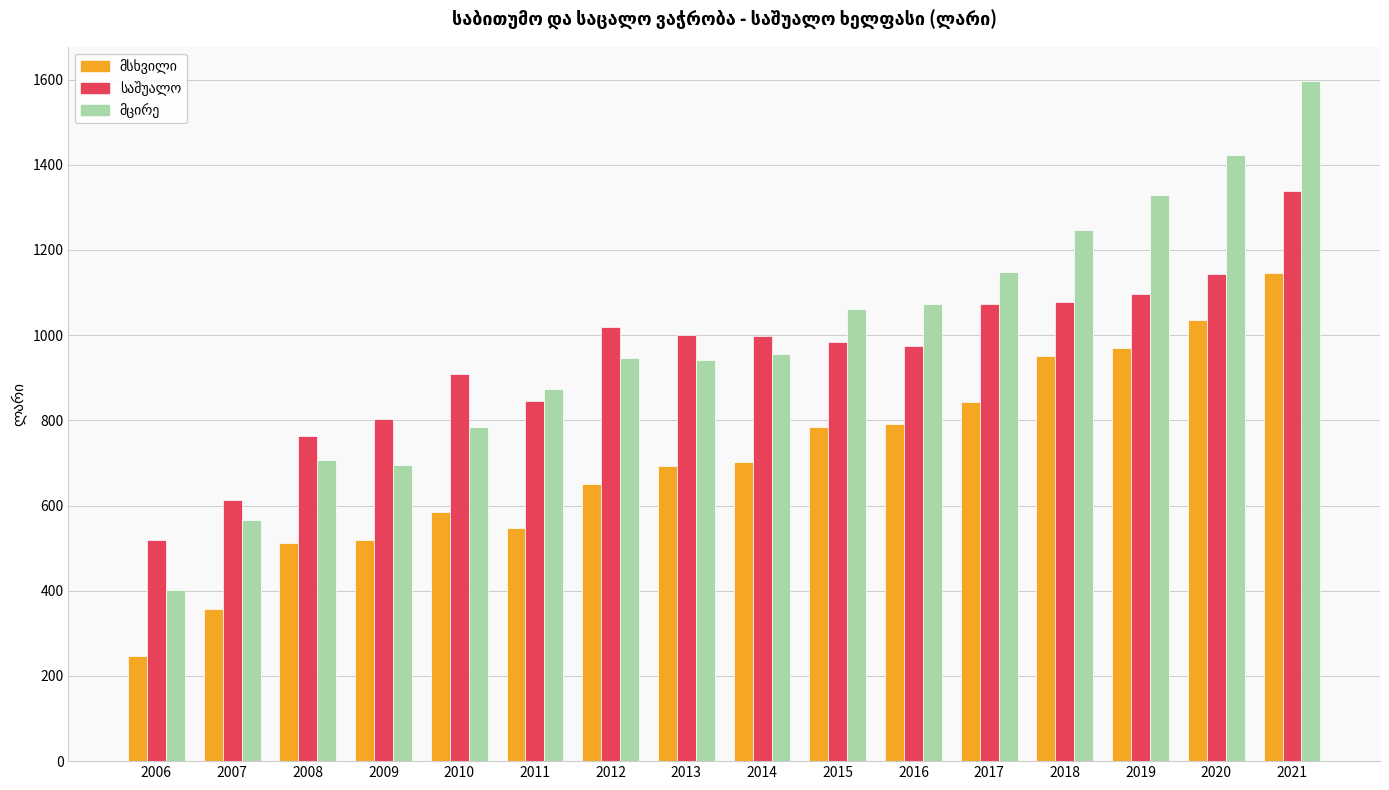

What is the total value across all series at 2017?

3065.6